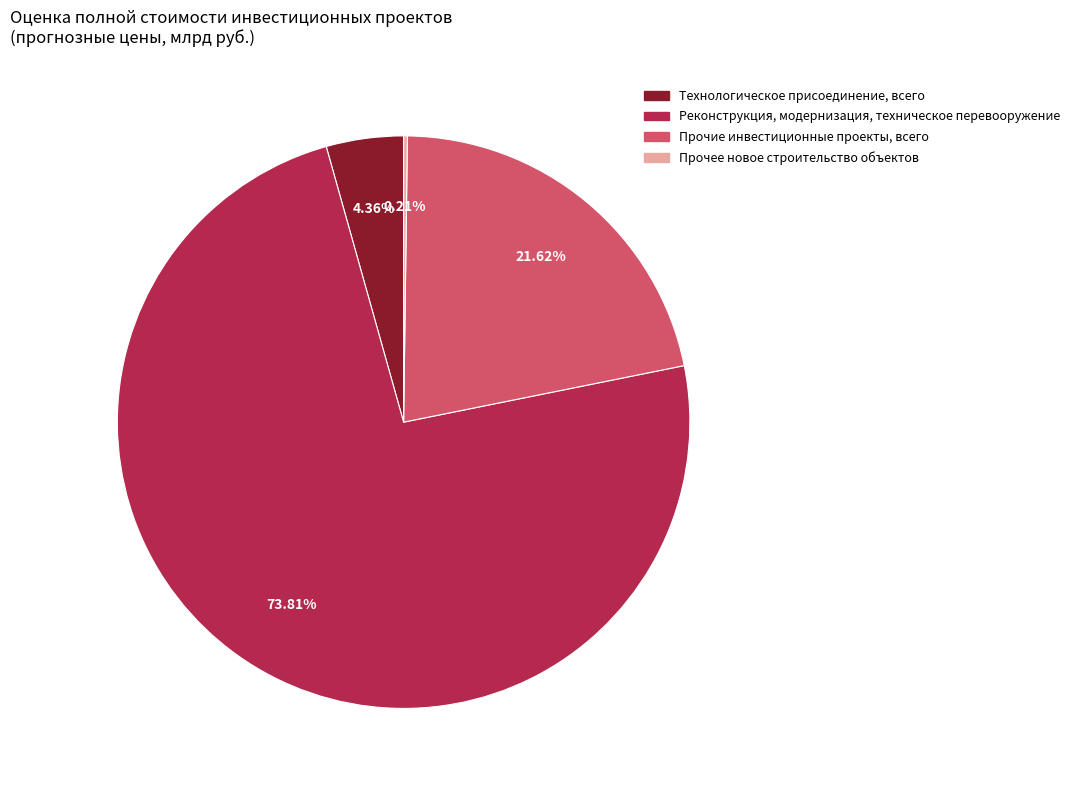

Is there any slice that represents more than half of the pie?

Yes